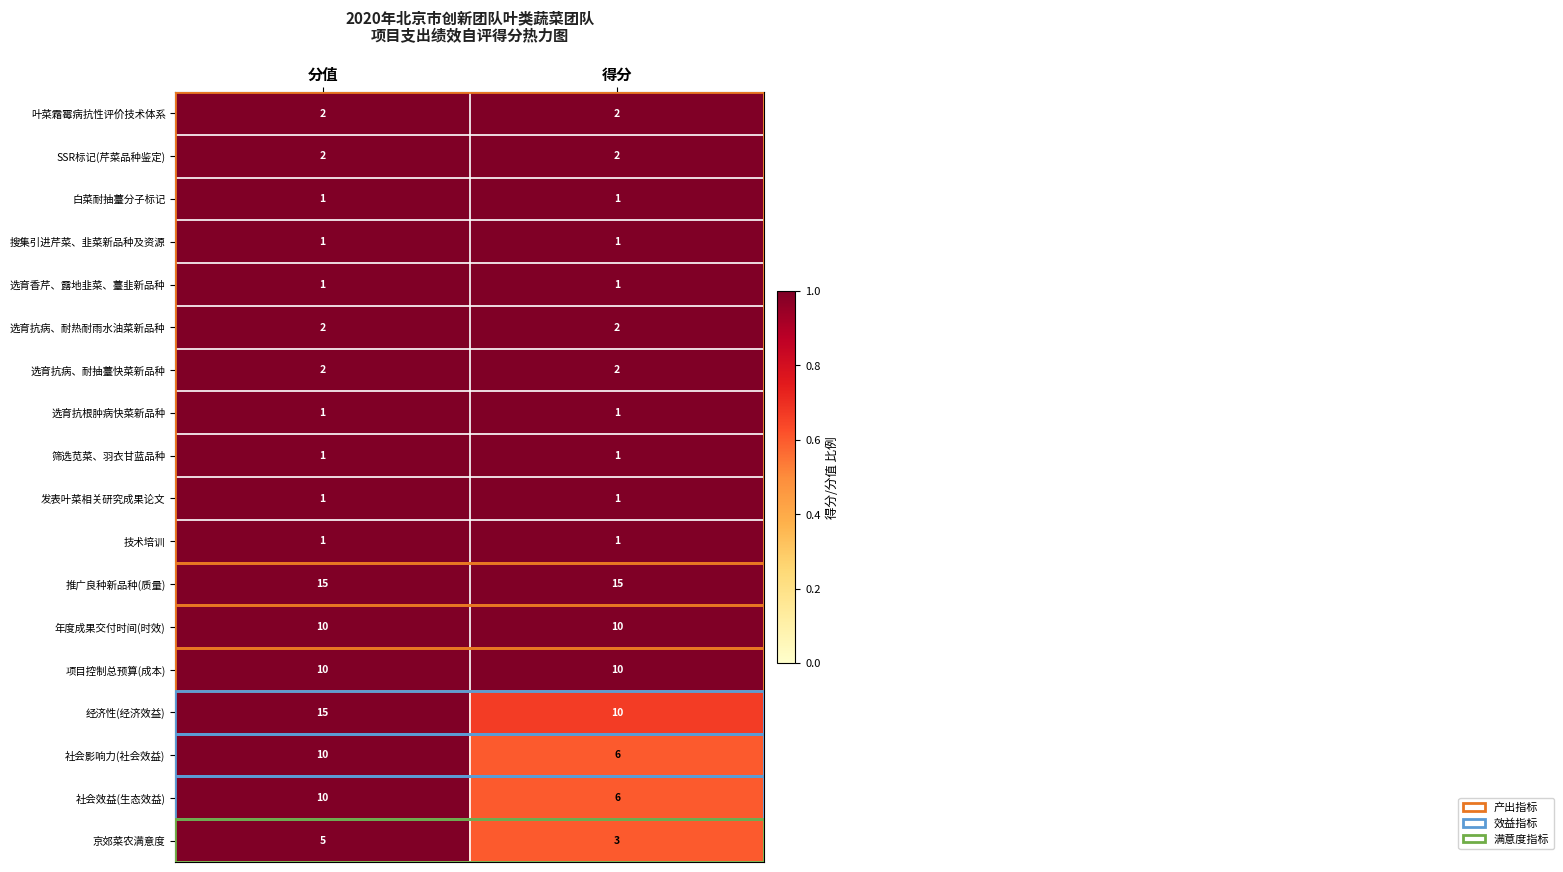

At which category is the sum across all series the highest?

分值